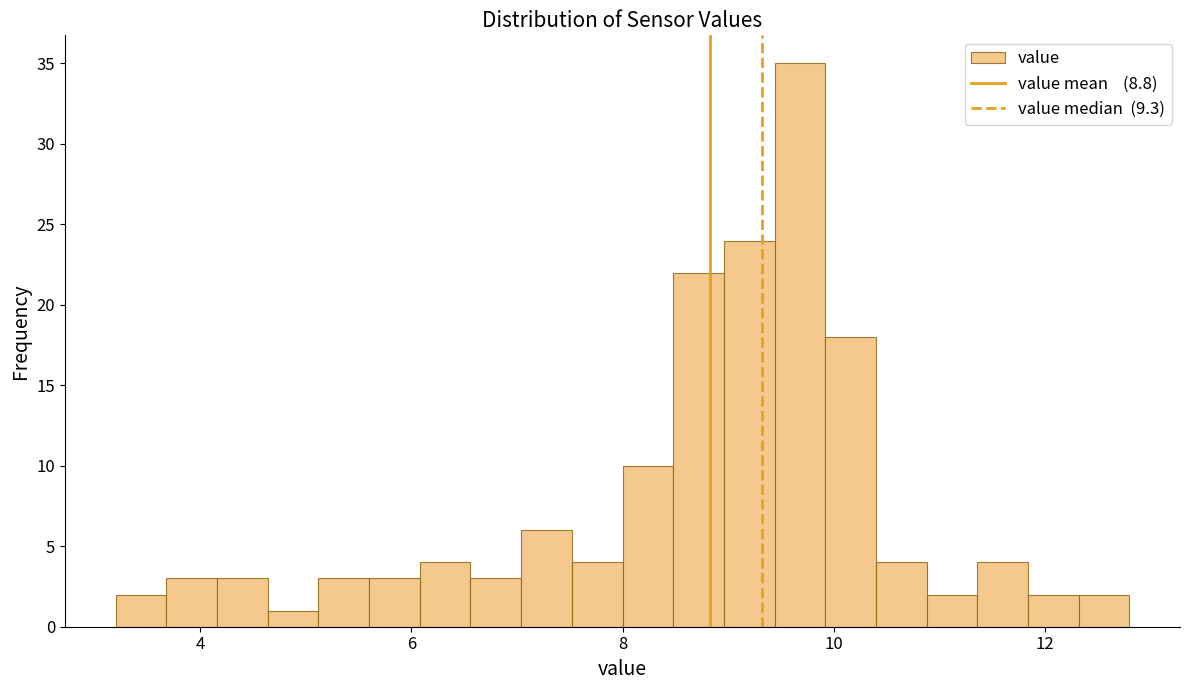

Read against the x-axis, roughly where is the centre of the tallest bar?

9.6